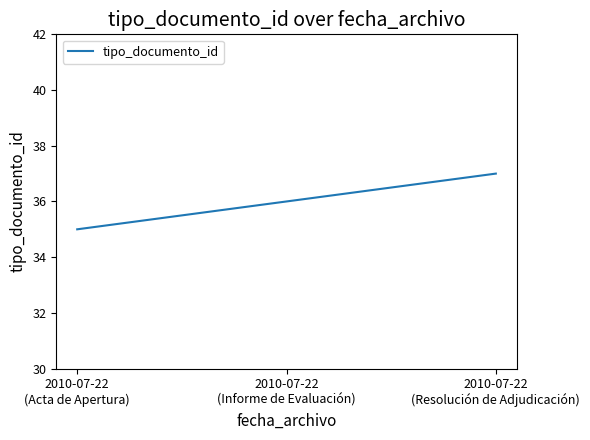

What is the sum of all values?

108